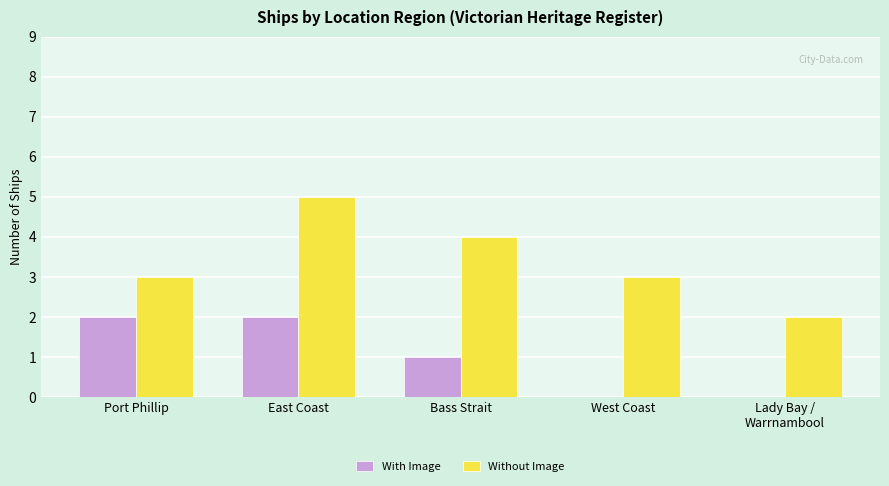

Which series has the widest spread of values?

Without Image